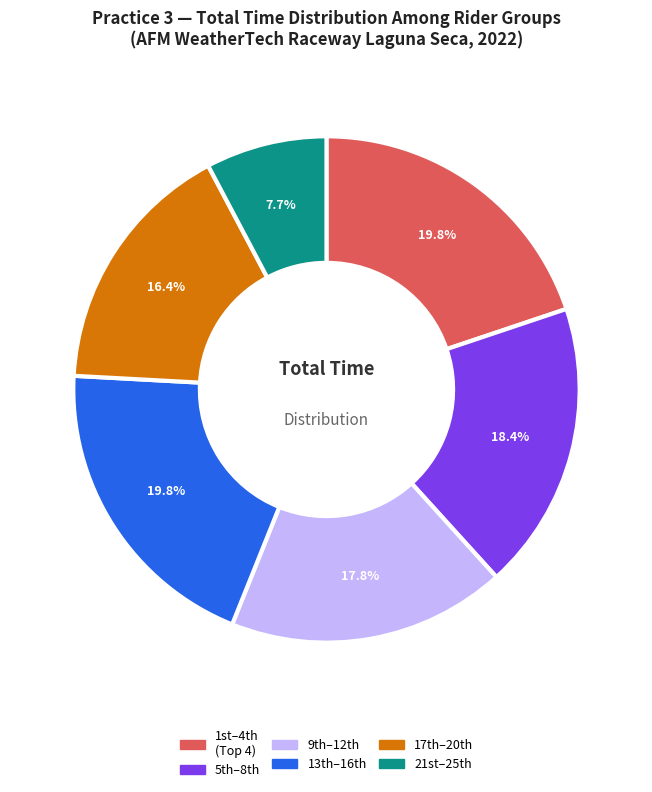

Is there any slice that represents more than half of the pie?

No